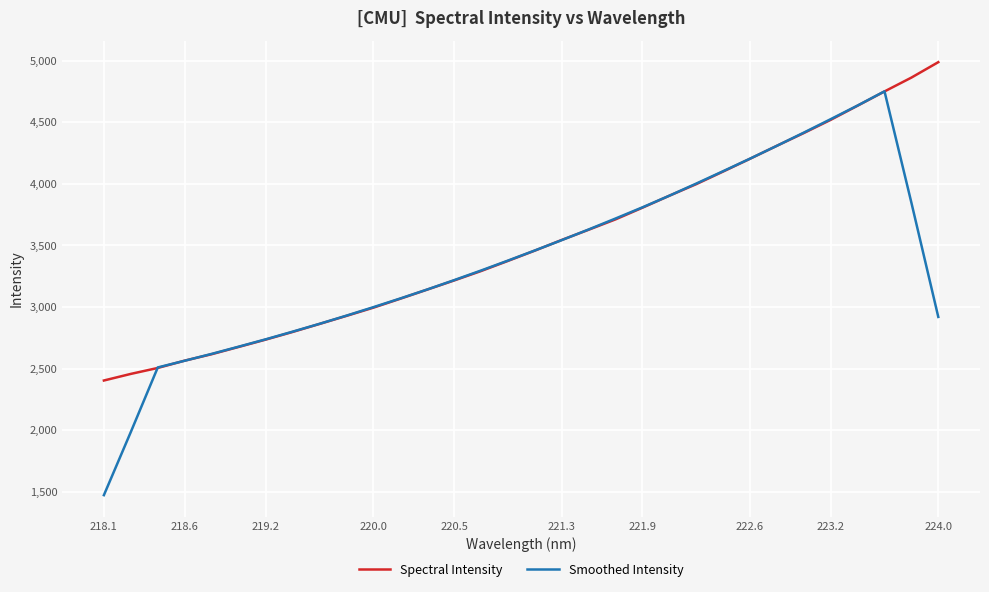

Which series has the widest spread of values?

Smoothed Intensity